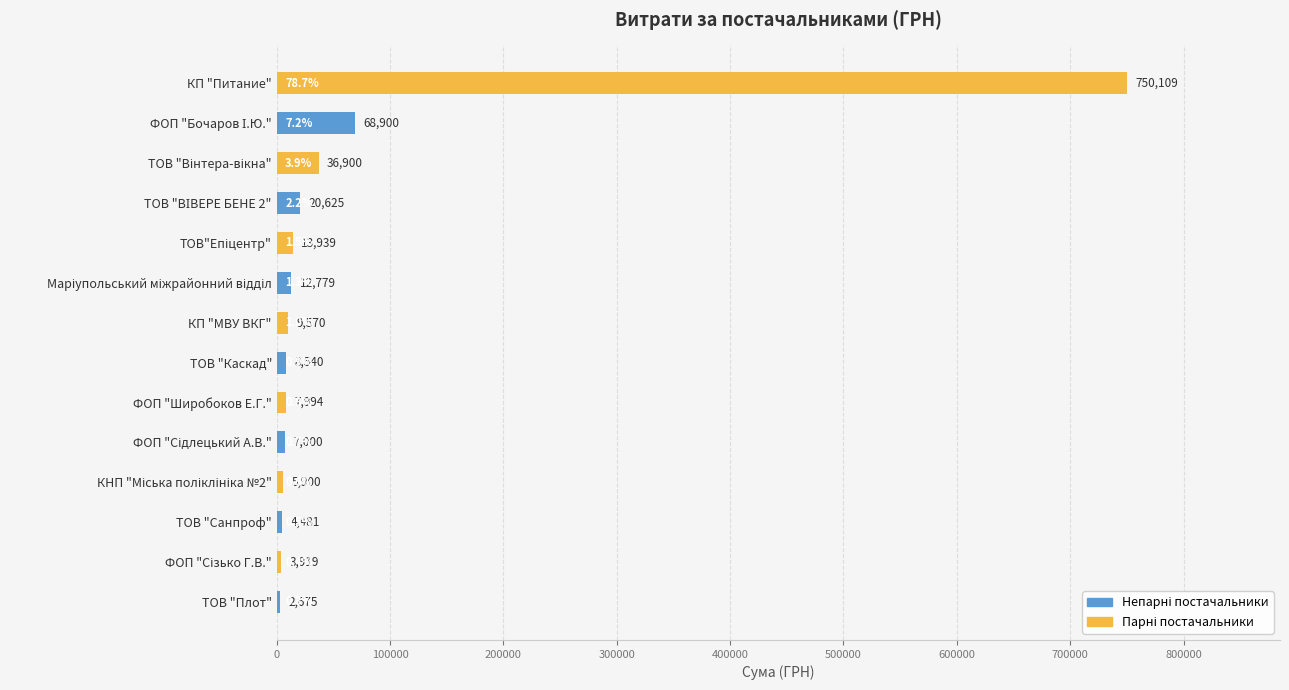

What is the ratio of the value at ТОВ "Плот" to the value at ТОВ "Каскад"?

0.3